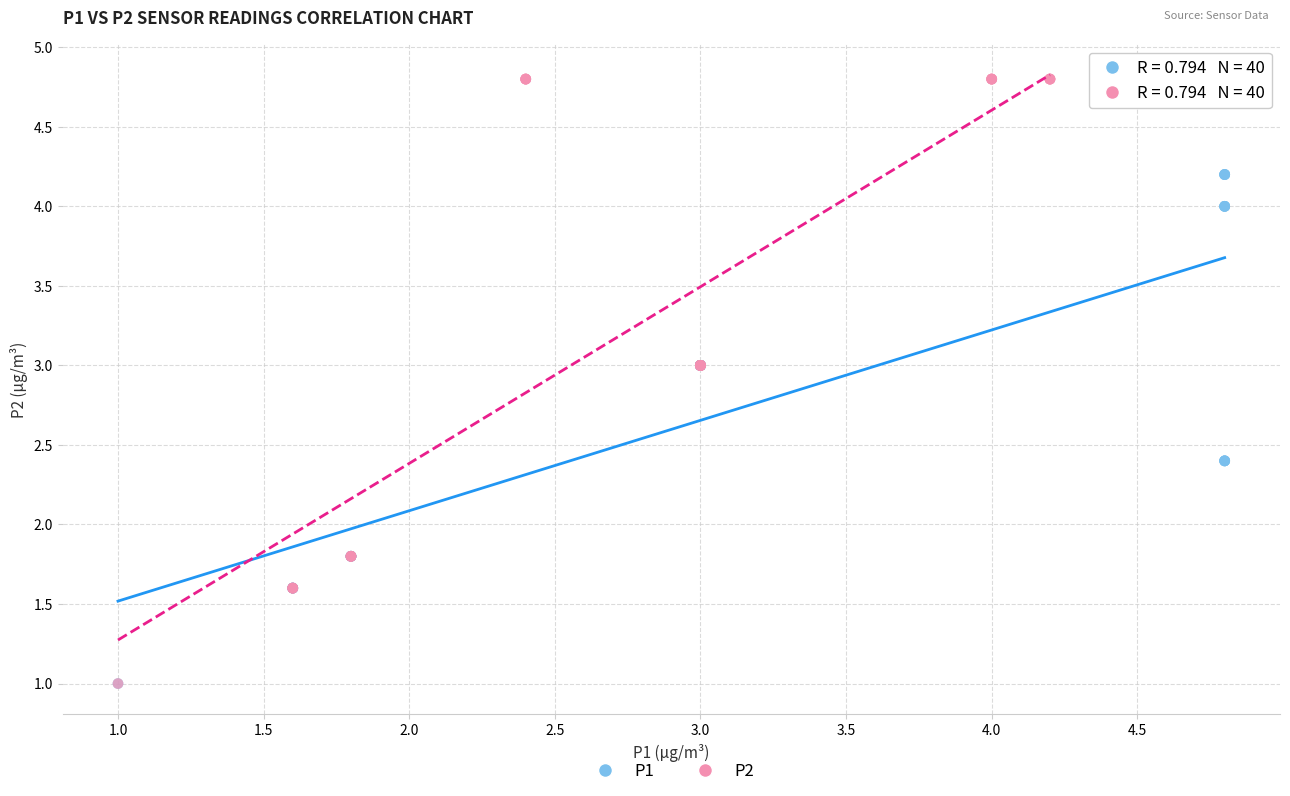

Which series reaches the maximum Y coordinate?

P2